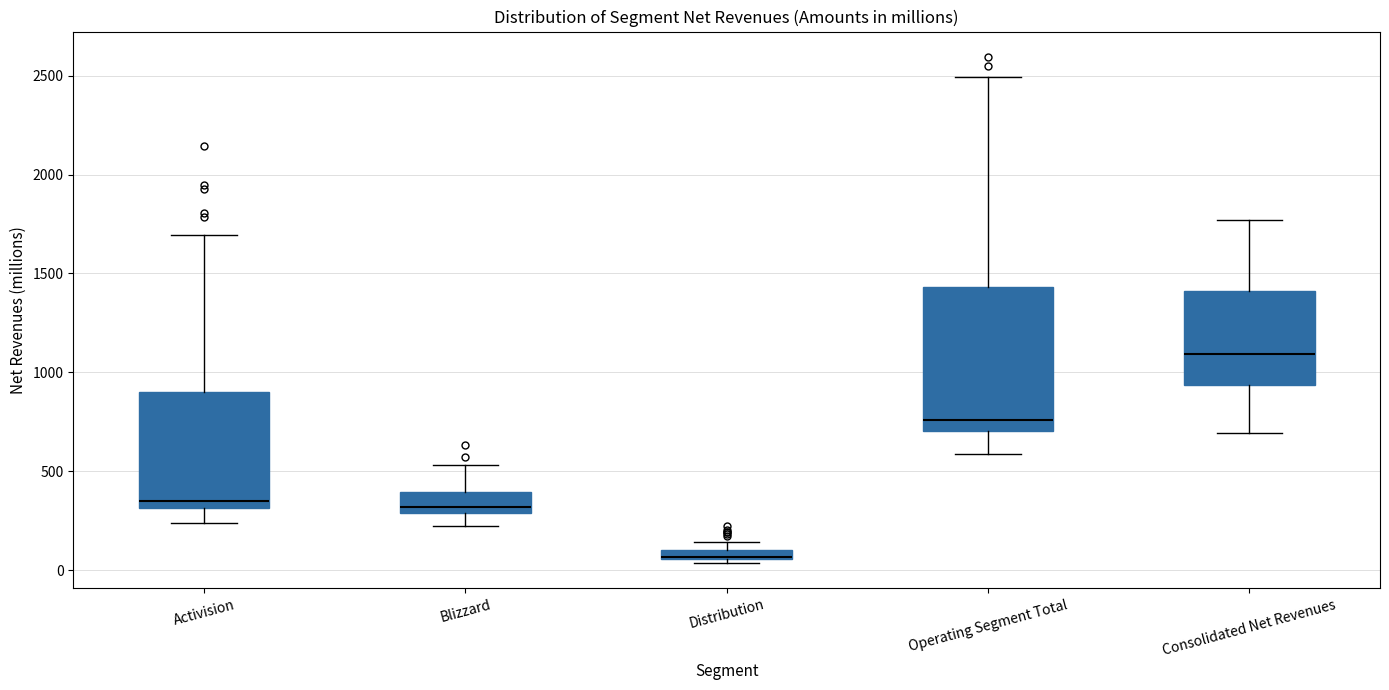

Which box is the tallest, from its lower edge to its upper edge?

Operating Segment Total